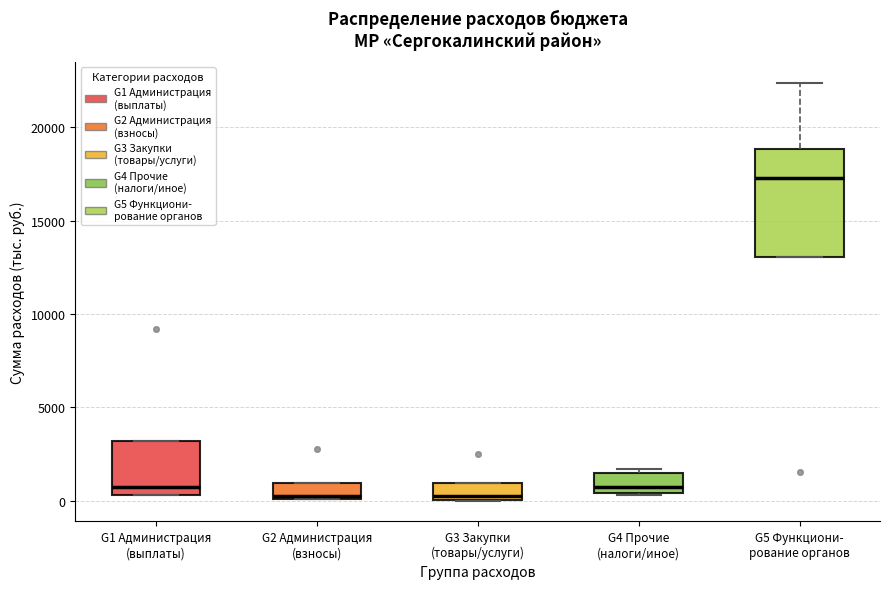

Reading left to right, read every box against the y-axis: the position of its median line, the range the box covers, and the ends of its whiskers. The values are not printed on the chart, so give them approximately, as read against the axis.

G1 Администрация (выплаты): median 500 (just above the box's lower edge), box 500 to 3000, whiskers 500 to 3000
G2 Администрация (взносы): median 0, box 0 to 1000, whiskers 0 to 1000
G3 Закупки (товары/услуги): median 0 (just above the box's lower edge), box 0 to 1000, whiskers 0 to 1000
G4 Прочие (налоги/иное): median 500 (just above the box's lower edge), box 500 to 1500, whiskers 500 to 1500 (just above the box's upper edge)
G5 Функциони- рование органов: median 17500, box 13000 to 19000, whiskers 13000 to 22500